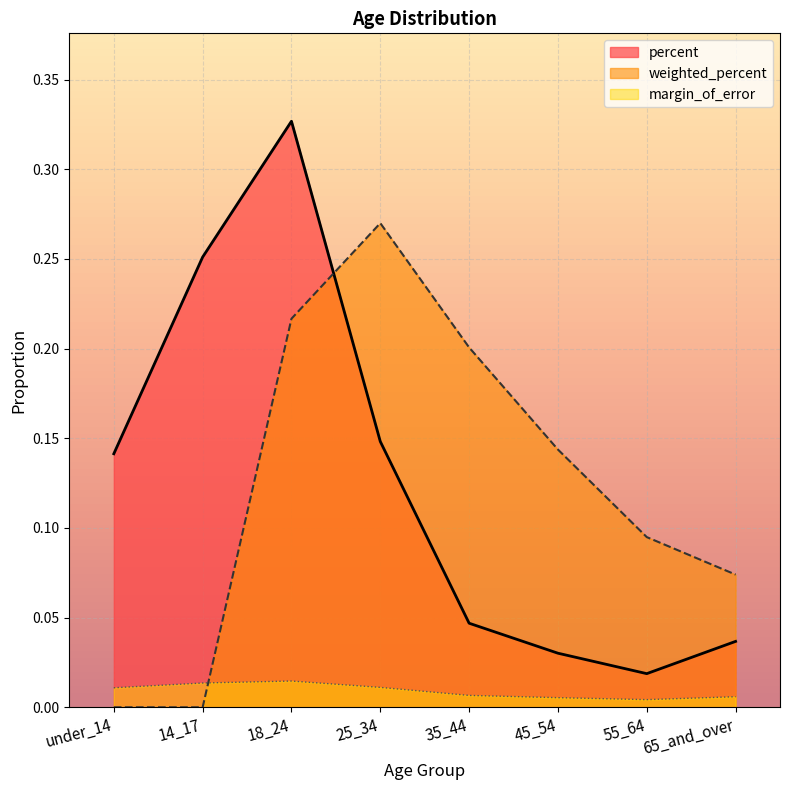

Reading left to right, what are all the values shown in this chart?

percent: 0.1	0.3	0.3	0.1	0.0	0.0	0.0	0.0
weighted_percent: 0.0	0.0	0.2	0.3	0.2	0.1	0.1	0.1
margin_of_error: 0.0	0.0	0.0	0.0	0.0	0.0	0.0	0.0